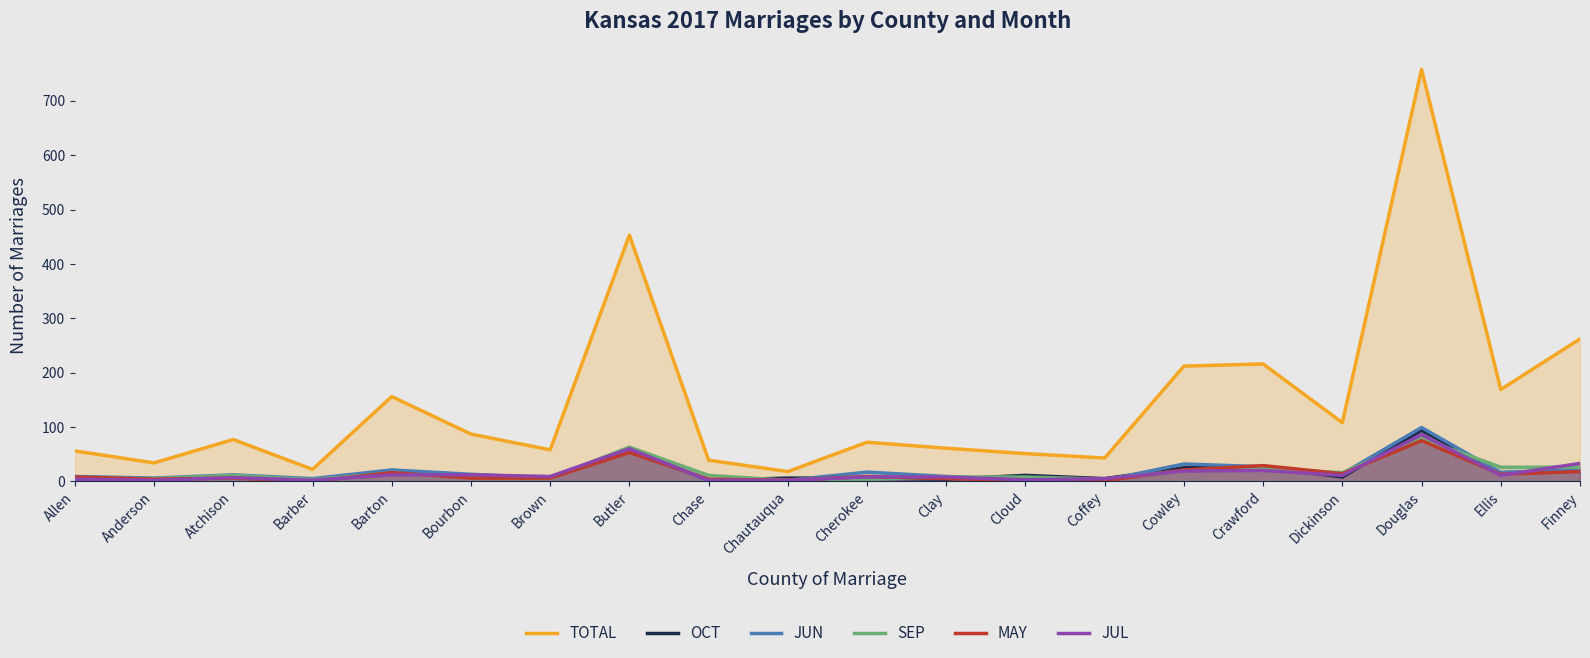

Which series ends up on top after the final intersection of MAY and OCT?

OCT